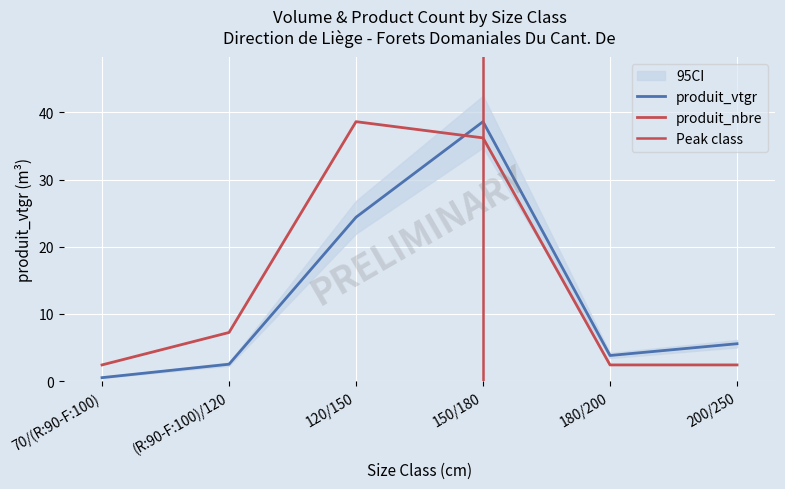

What is the label of the 5th point from the right?

(R:90-F:100)/120